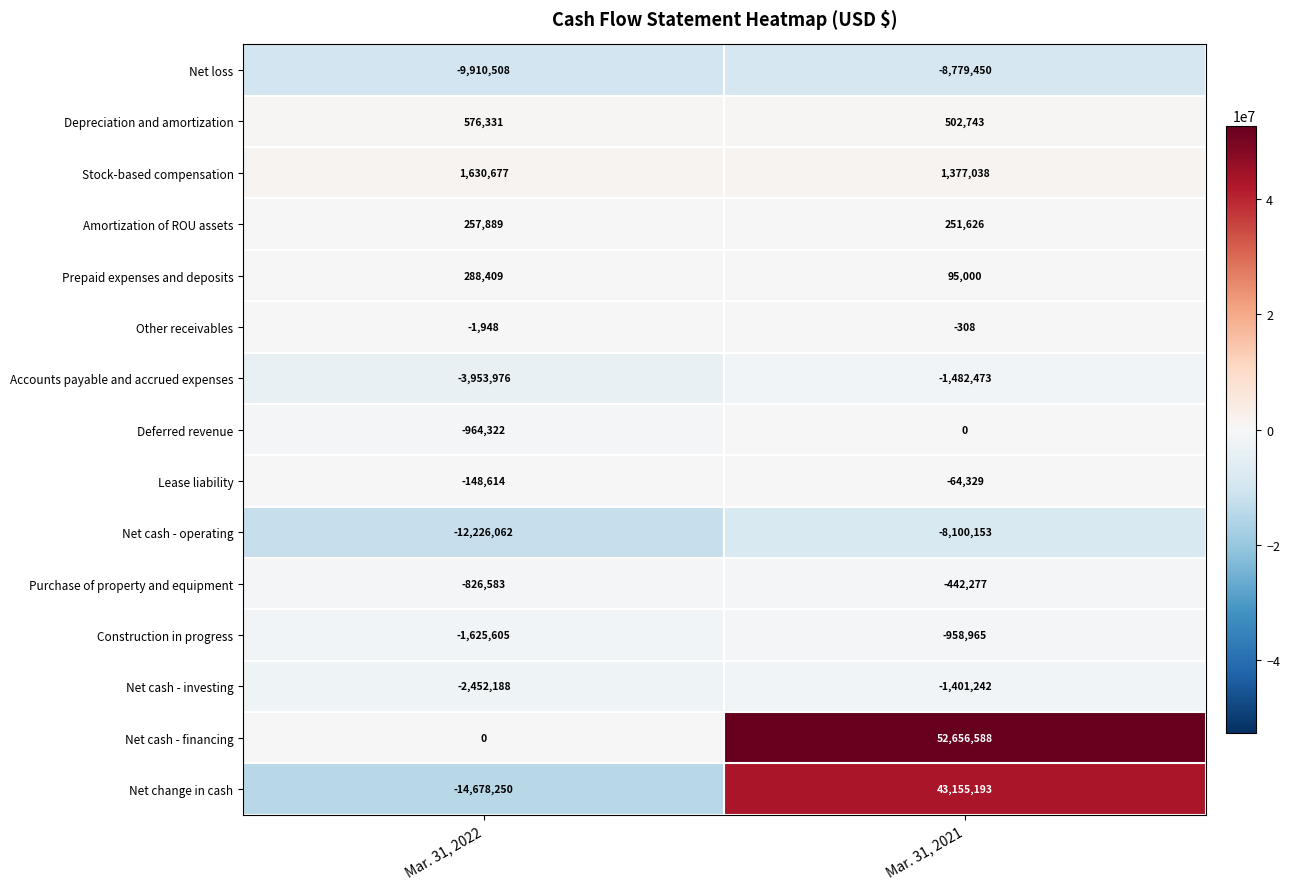

The Construction in progress series shows -1511936 at Mar. 31, 2021. True or false?

False